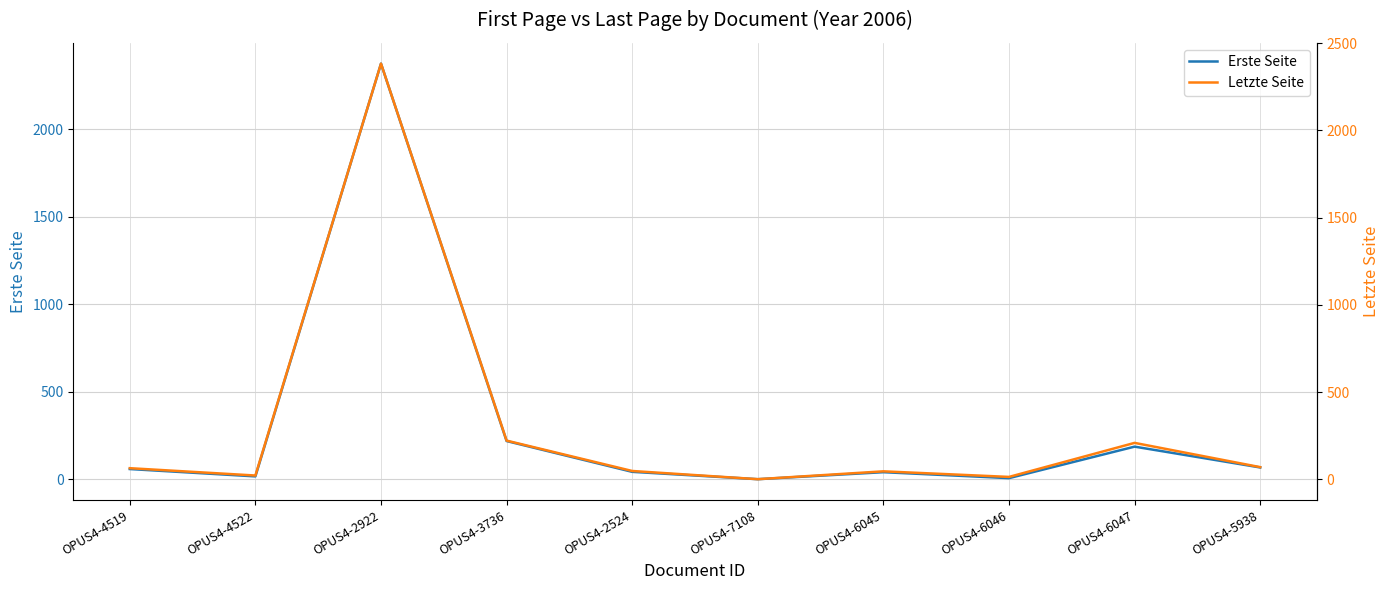

What is the label of the 2nd point from the right?

OPUS4-6047